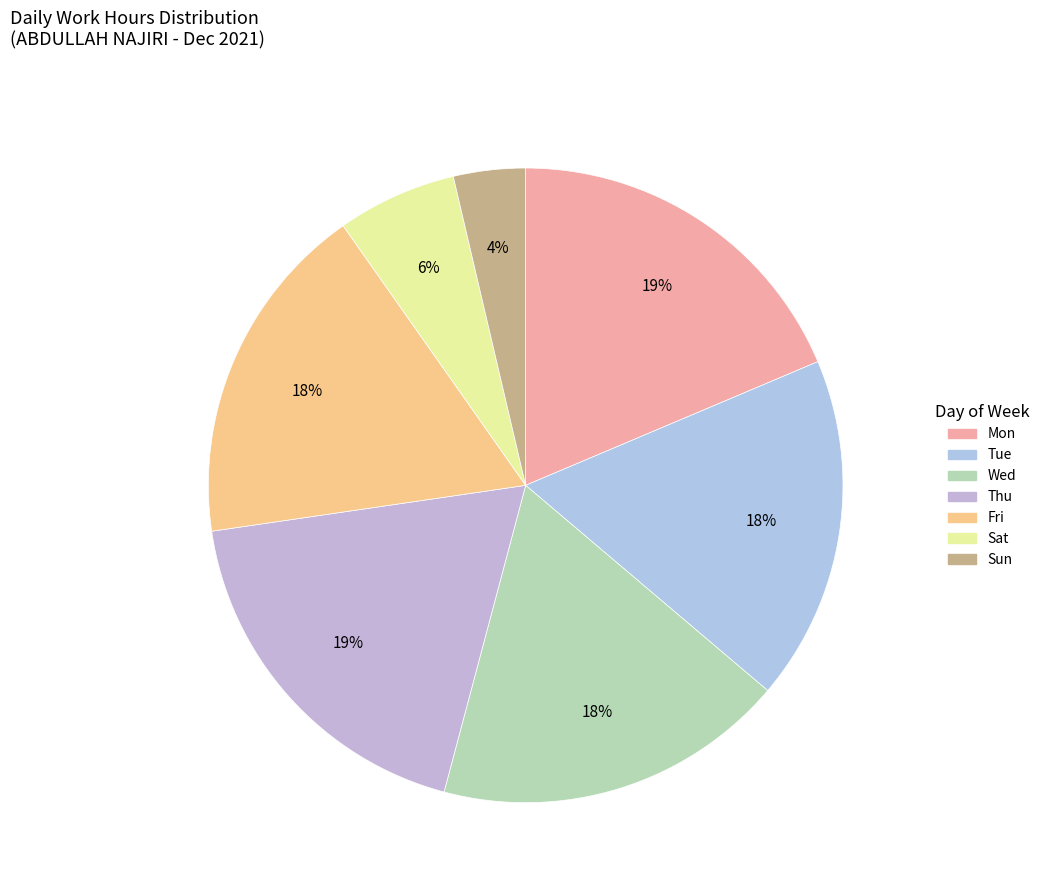

Is there any slice that represents more than half of the pie?

No